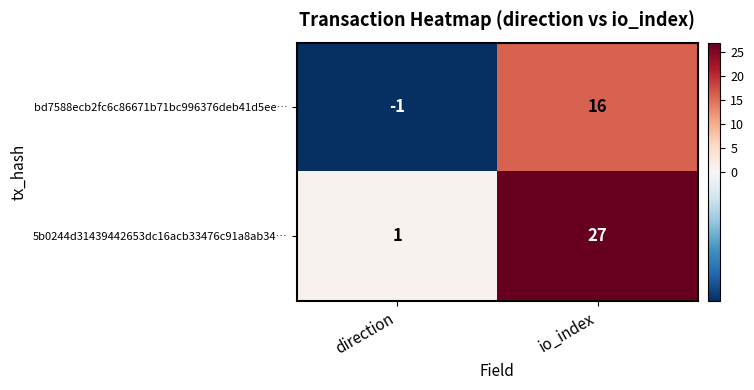

Which series has the largest range (max minus min)?

5b0244d31439442653dc16acb33476c91a8ab34…